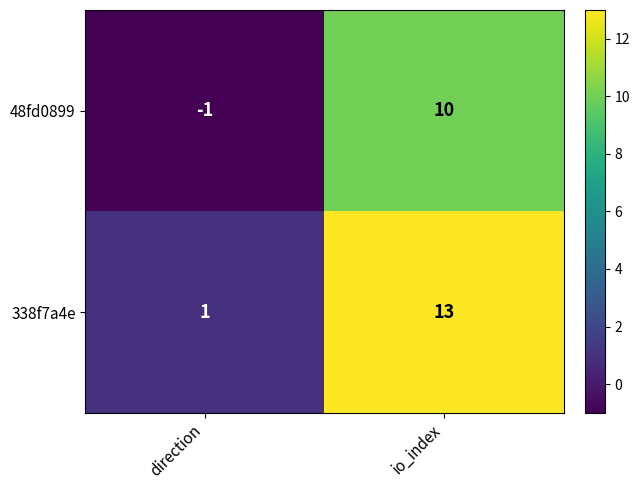

What is the greatest value displayed?

13